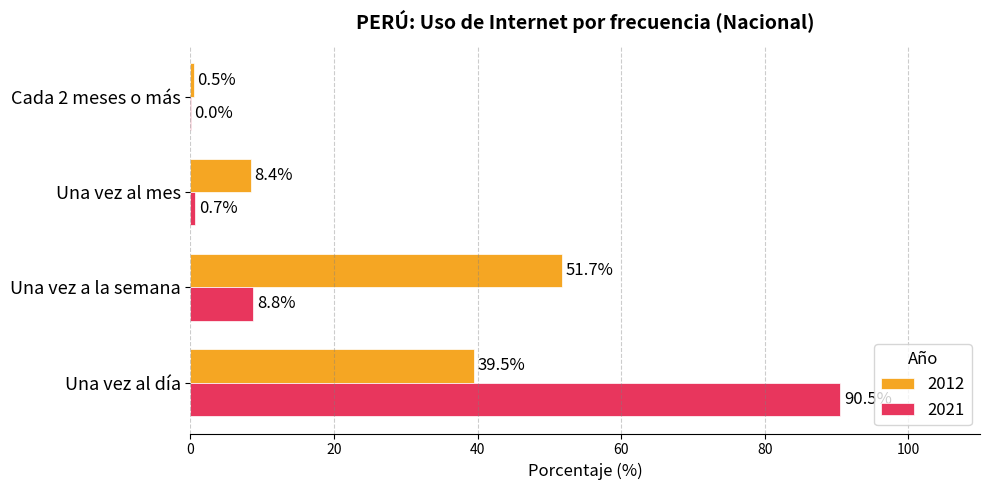

Which series changed the most between Una vez al día and Cada 2 meses o más?

2021